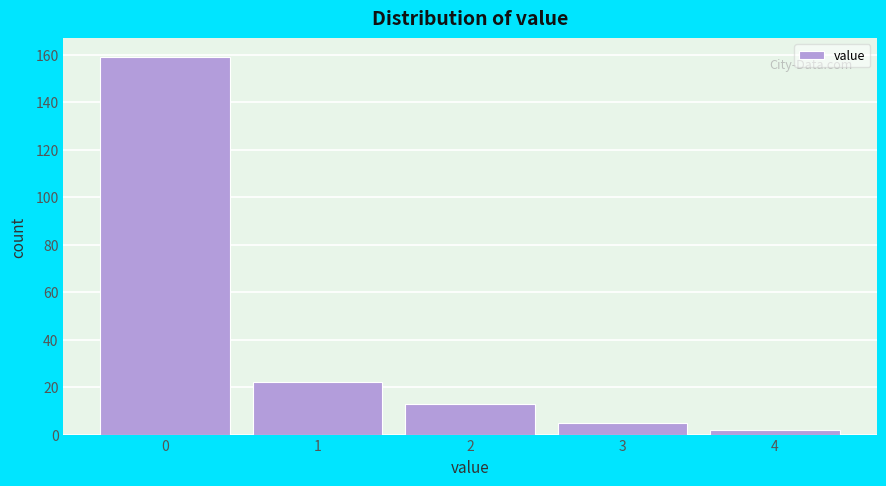

Reading left to right, list all the values displayed in this chart.

159	22	13	5	2